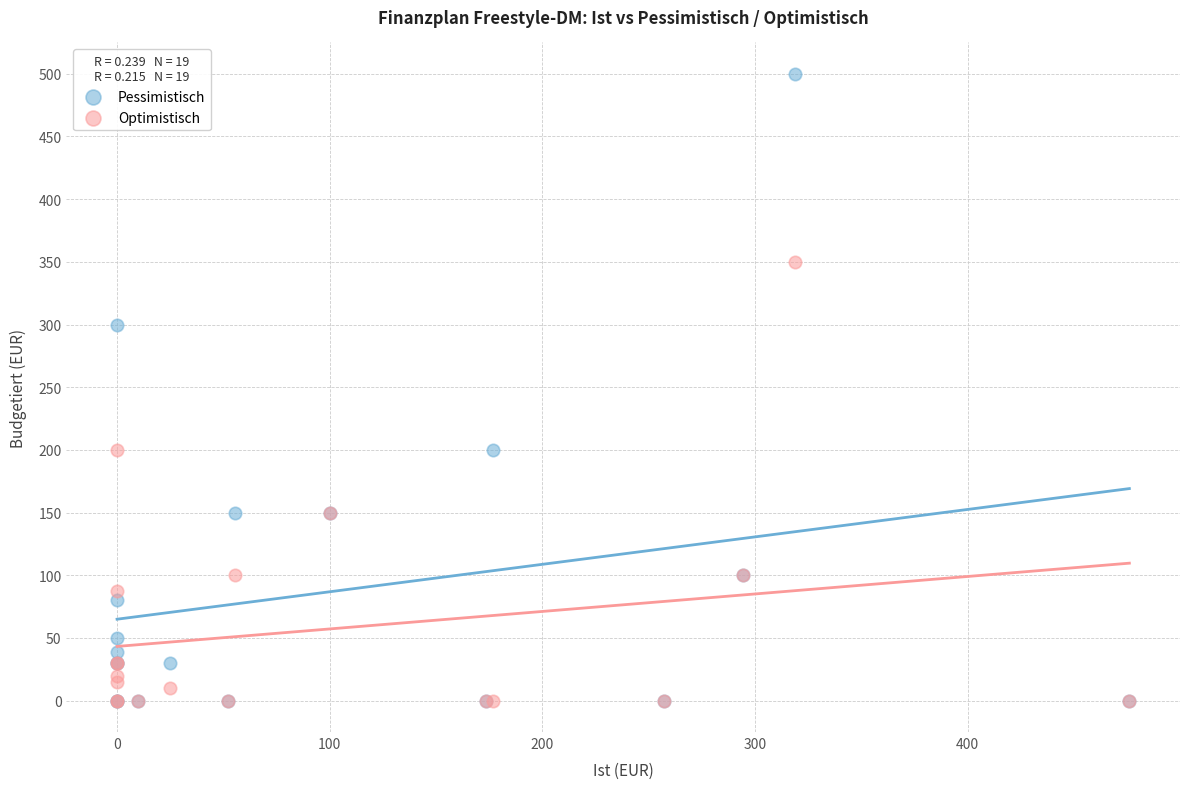

What are all the series names shown in the legend?

Pessimistisch, Optimistisch